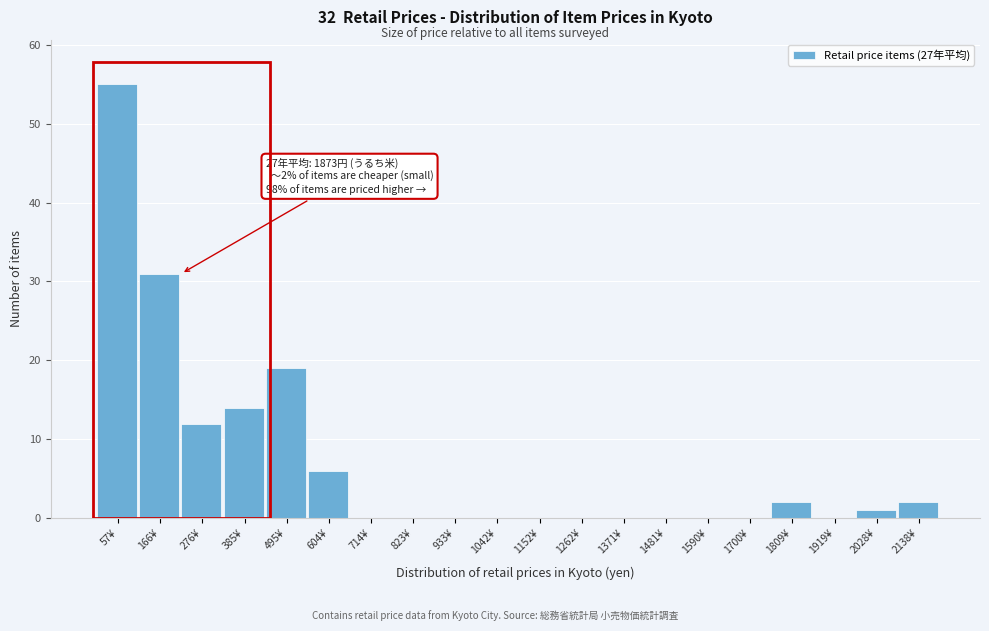

Reading right to left, what are all the values shown in this chart?

2138¥=2	2028¥=1	1919¥=0	1809¥=2	1700¥=0	1590¥=0	1481¥=0	1371¥=0	1262¥=0	1152¥=0	1042¥=0	933¥=0	823¥=0	714¥=0	604¥=6	495¥=19	385¥=14	276¥=12	166¥=31	57¥=55